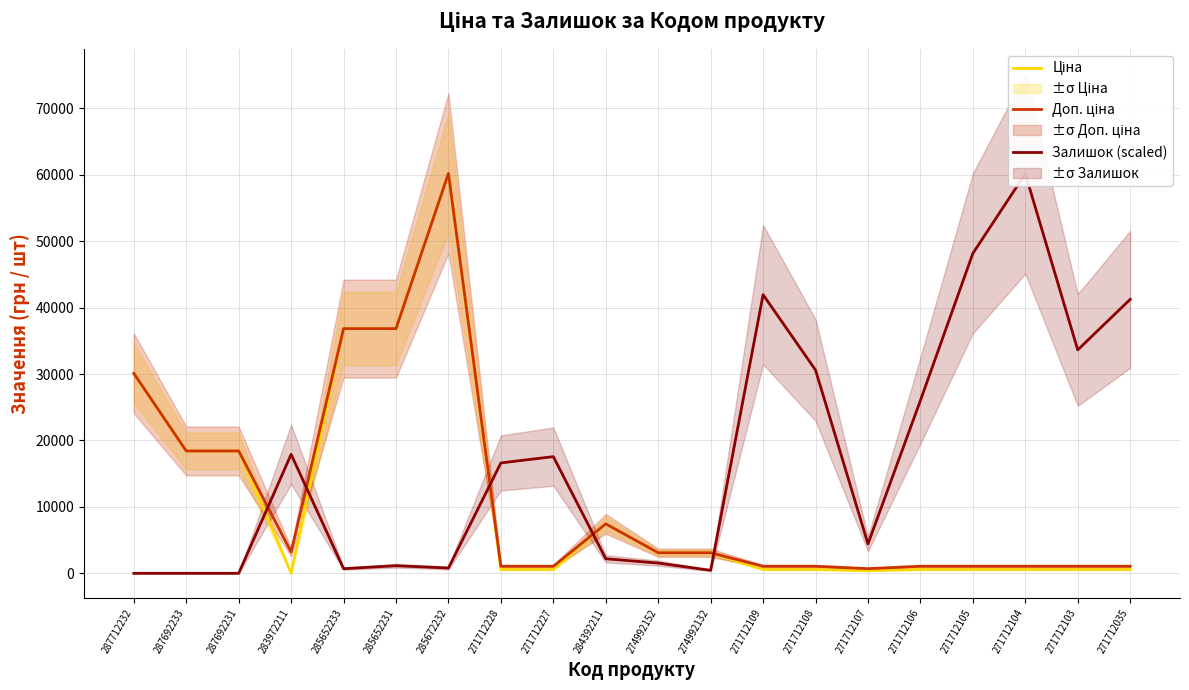

What position from the right is 271712103?

2